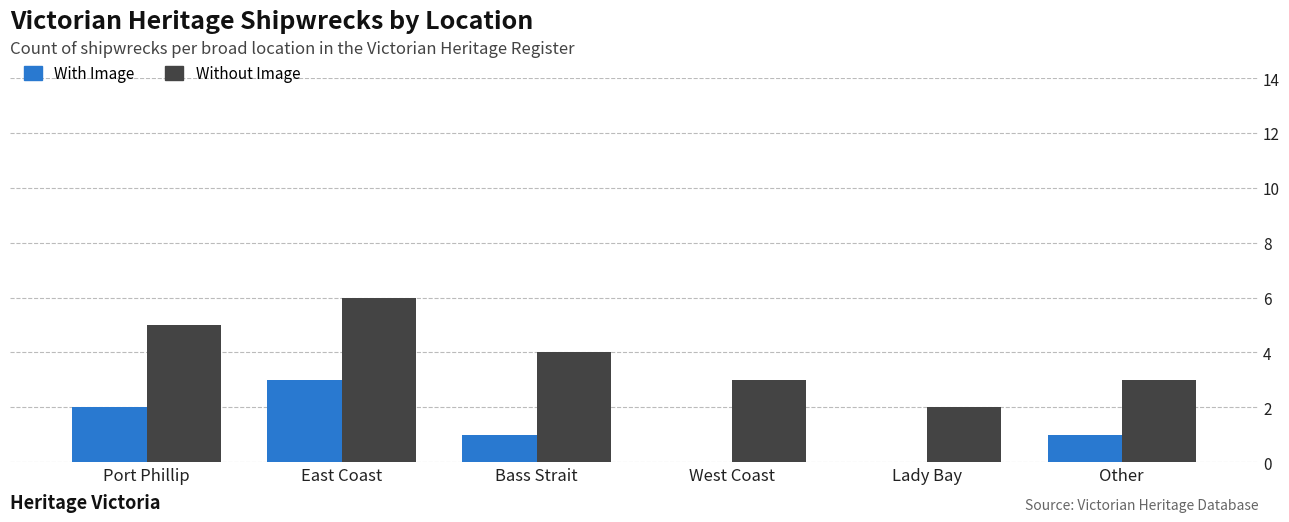

Where is Without Image nearest to the value 4?

Bass Strait